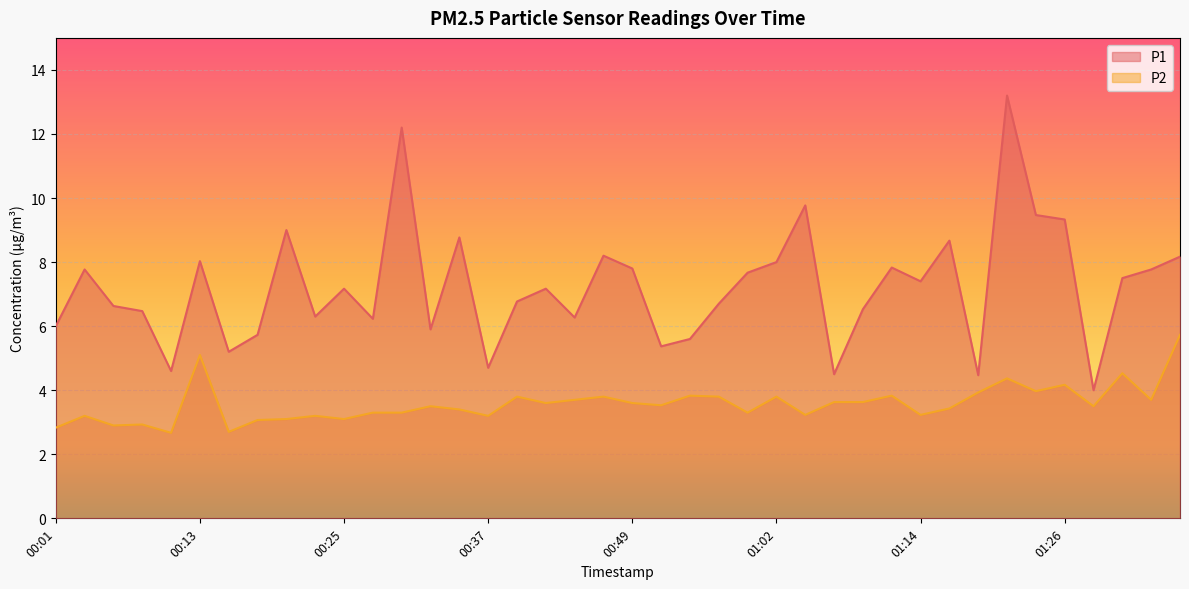

True or false: P2 and P1 intersect in this chart.

False